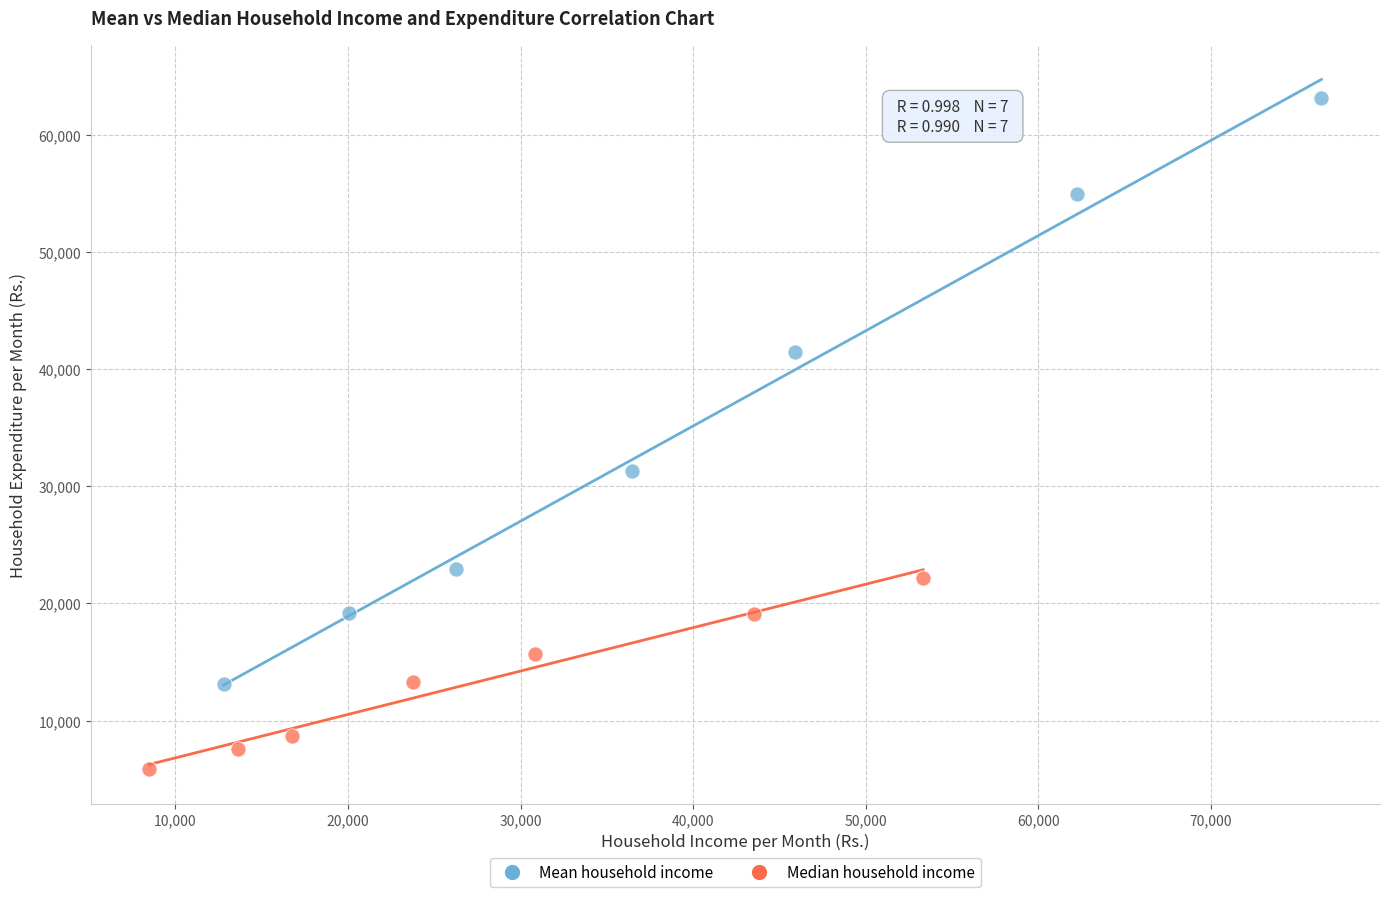

Which series has the largest Y range (max minus min)?

Mean household income